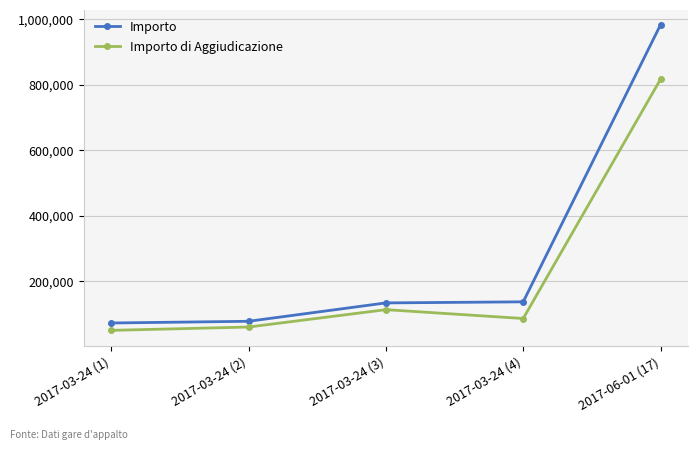

Between 2017-03-24 (3) and 2017-03-24 (4), which series saw the biggest shift?

Importo di Aggiudicazione